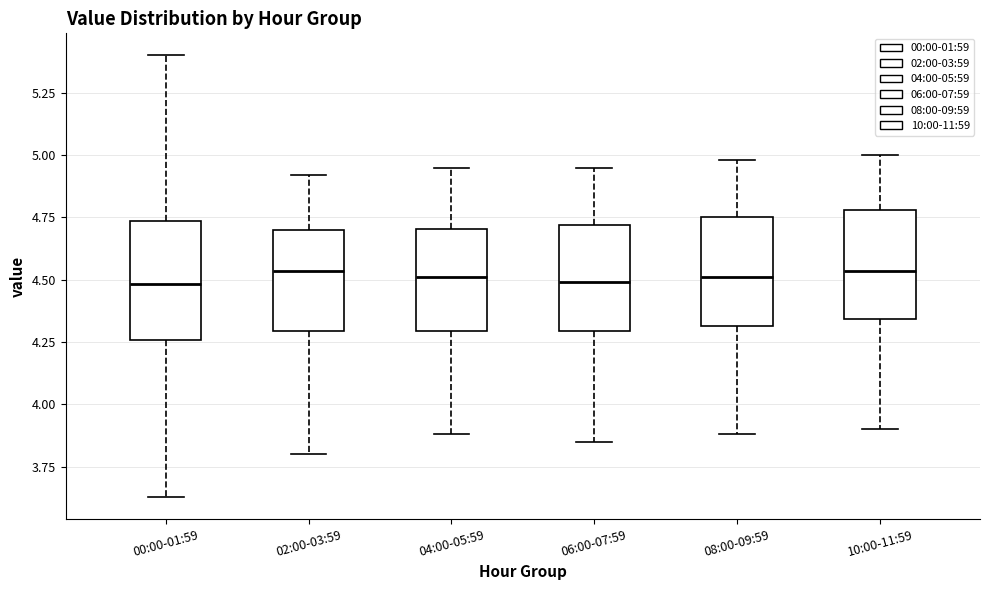

Reading left to right, read every box against the y-axis: the position of its median line, the range the box covers, and the ends of its whiskers. The values are not printed on the chart, so give them approximately, as read against the axis.

00:00-01:59: median 4.50, box 4.25 to 4.75, whiskers 3.65 to 5.40
02:00-03:59: median 4.55, box 4.30 to 4.70, whiskers 3.80 to 4.90
04:00-05:59: median 4.50, box 4.30 to 4.70, whiskers 3.90 to 4.95
06:00-07:59: median 4.50, box 4.30 to 4.70, whiskers 3.85 to 4.95
08:00-09:59: median 4.50, box 4.30 to 4.75, whiskers 3.90 to 5.00
10:00-11:59: median 4.55, box 4.35 to 4.80, whiskers 3.90 to 5.00